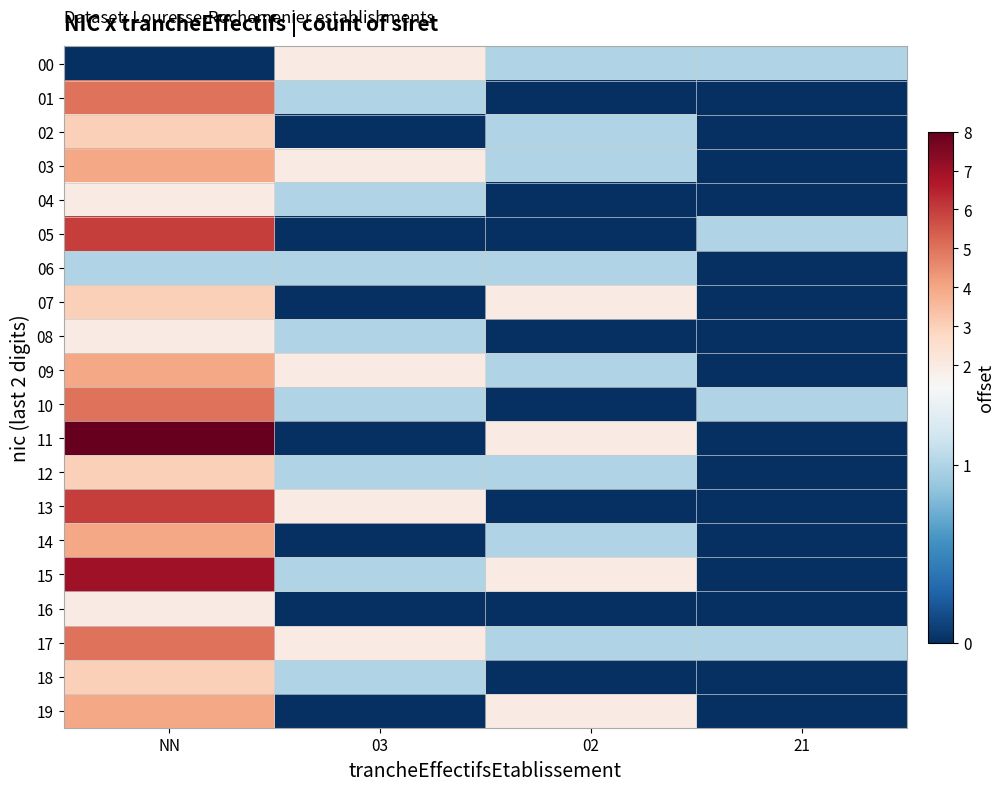

At which category does the chart reach its peak across all series?

NN